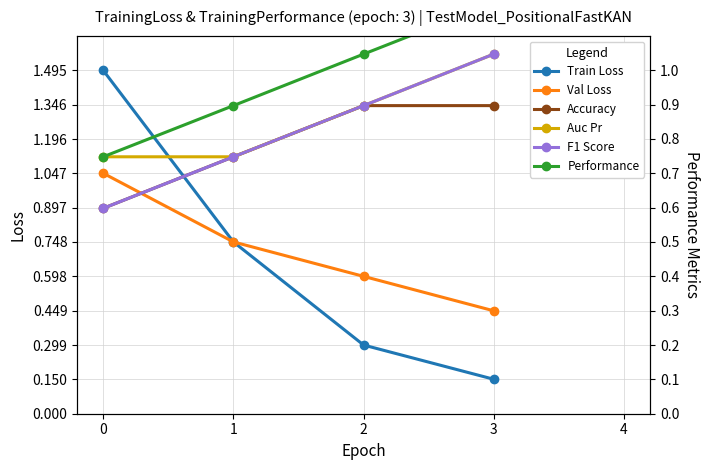

What is the value of the Performance point at the 4th from the left?

1.2